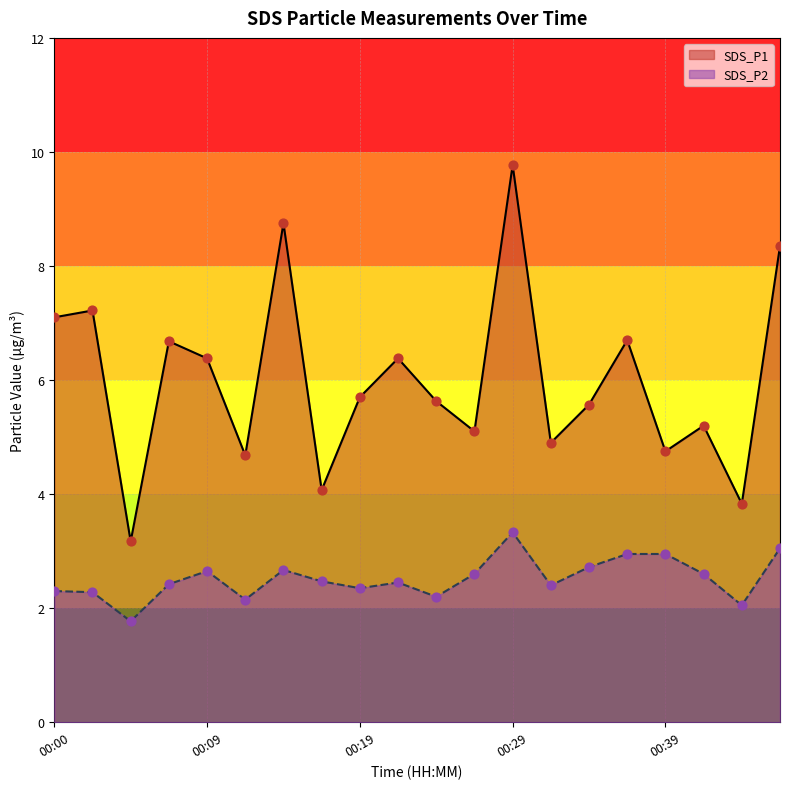

Which series reaches the maximum Y coordinate?

SDS_P1